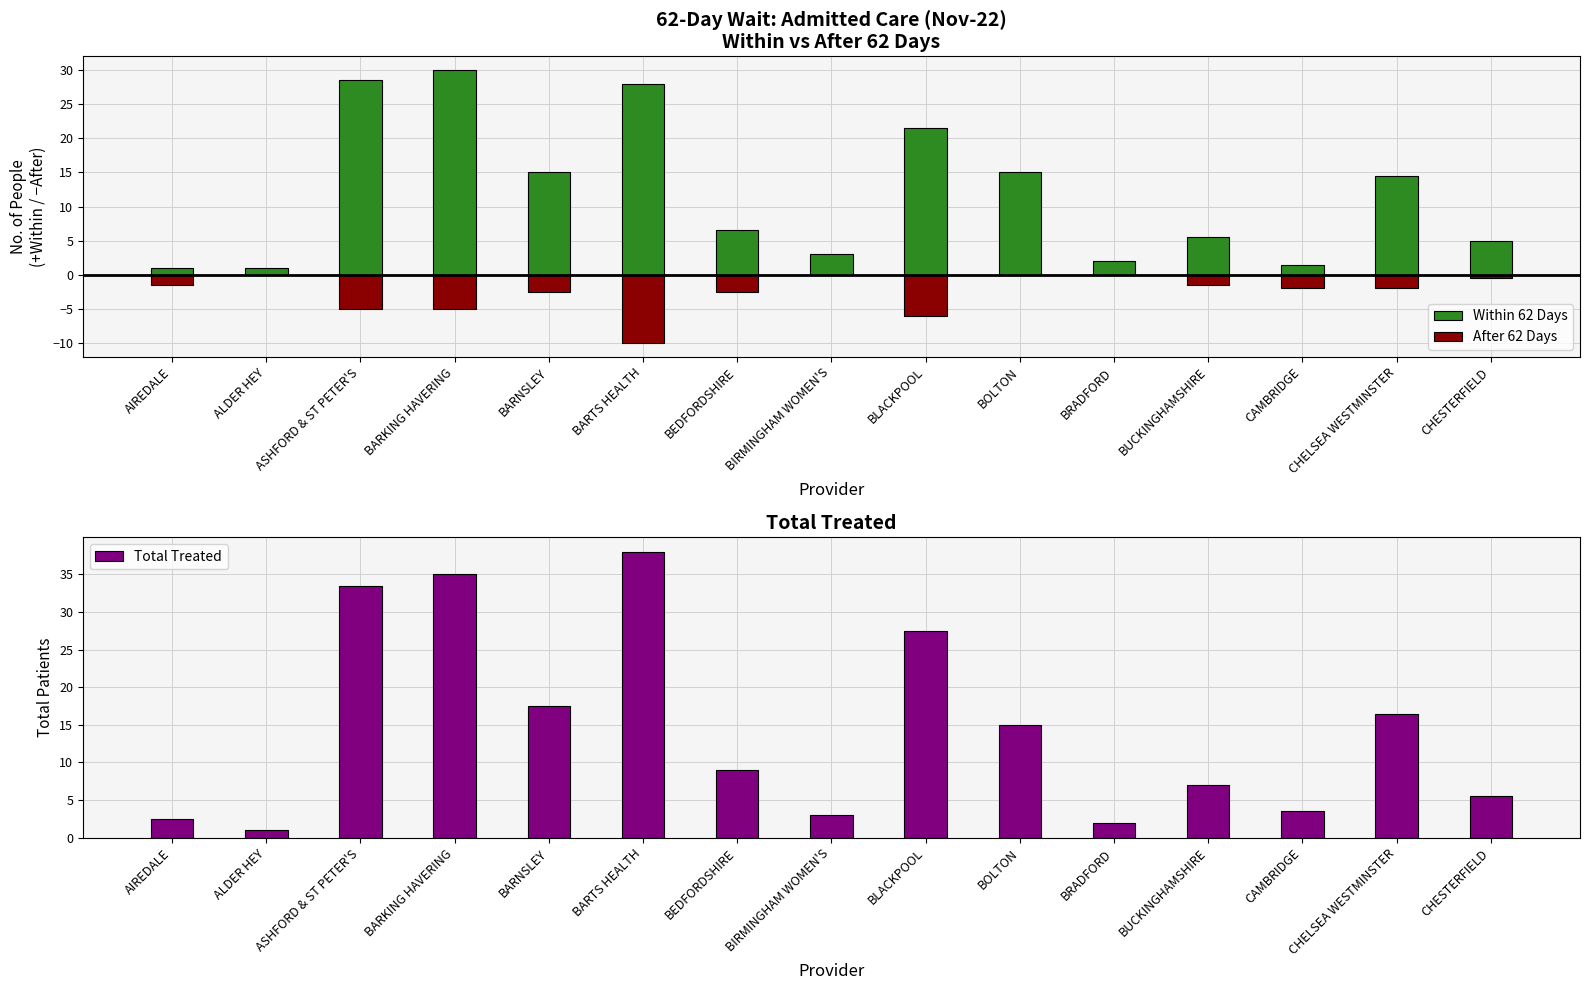

What is the label of the 12th bar from the left?

BUCKINGHAMSHIRE